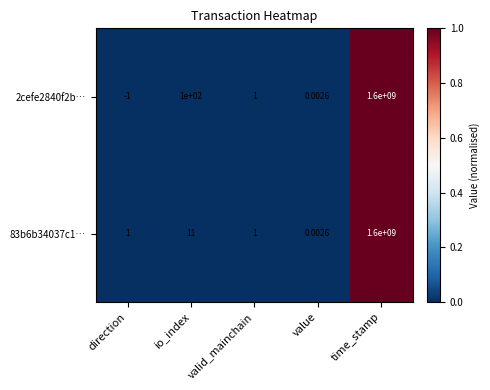

At which category does the chart reach its peak across all series?

time_stamp